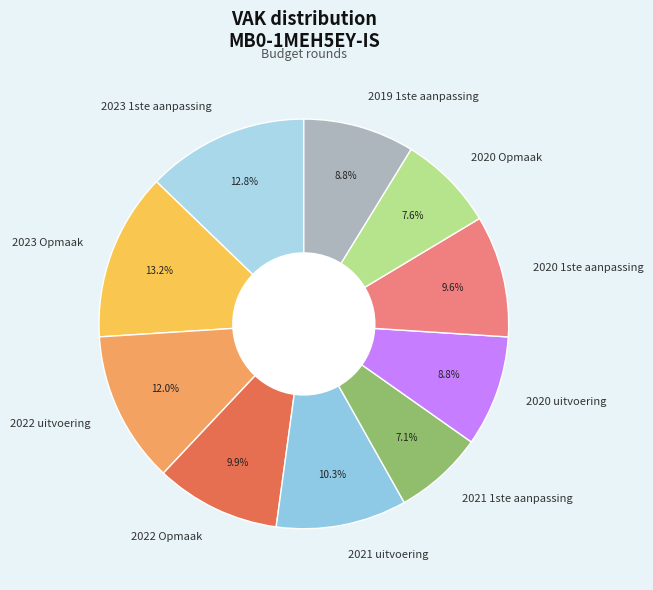

Between 2023 1ste aanpassing and 2020 uitvoering, which is larger?

2023 1ste aanpassing